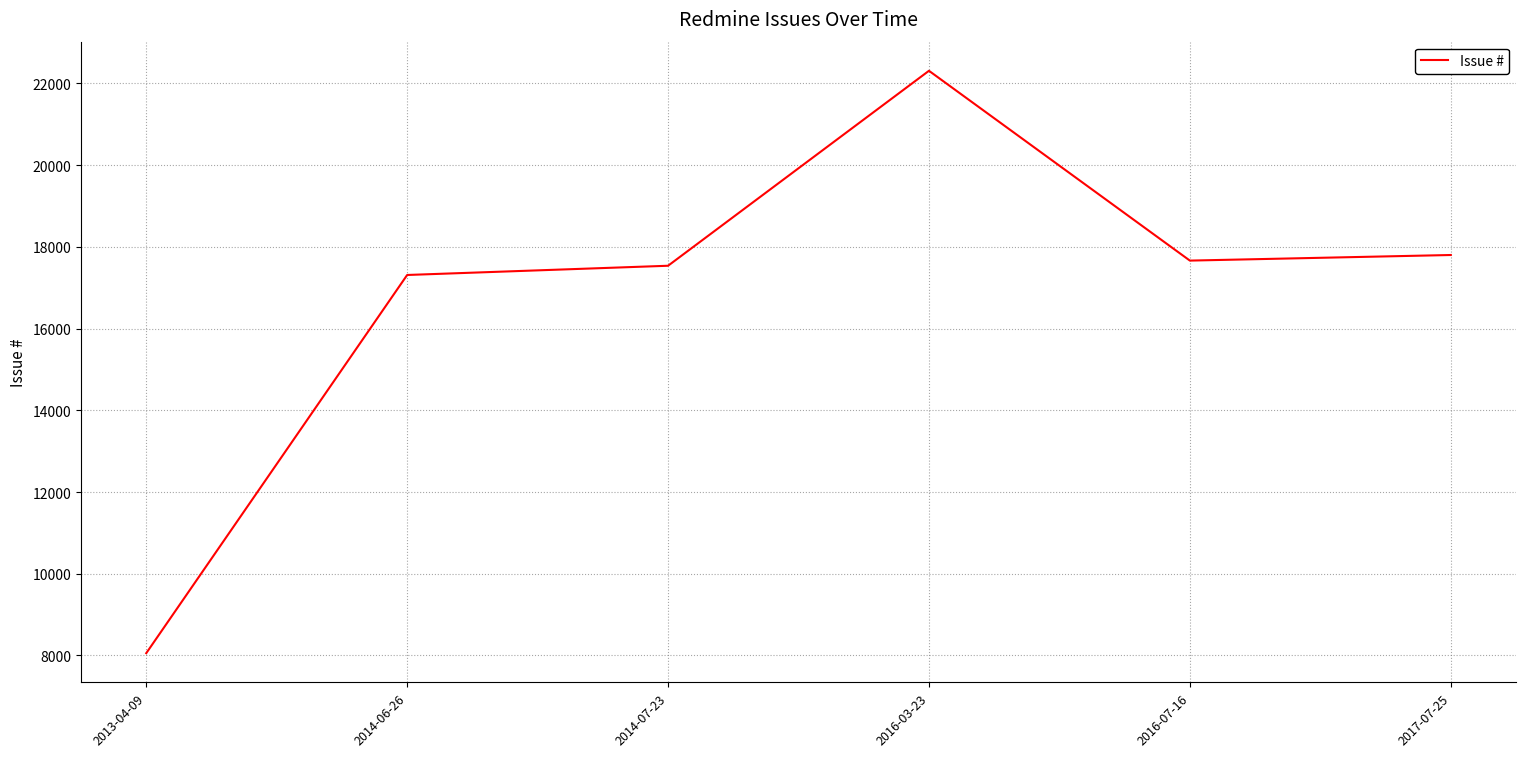

Where is the data nearest to the value 15182?

2014-06-26